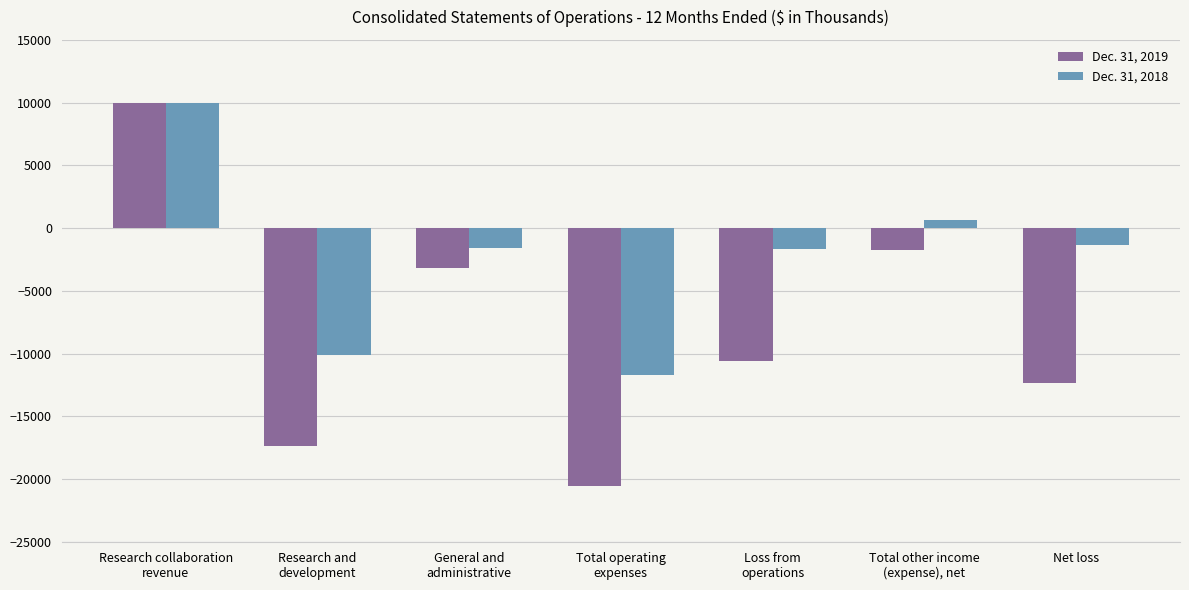

Count the number of data series in this chart.

2